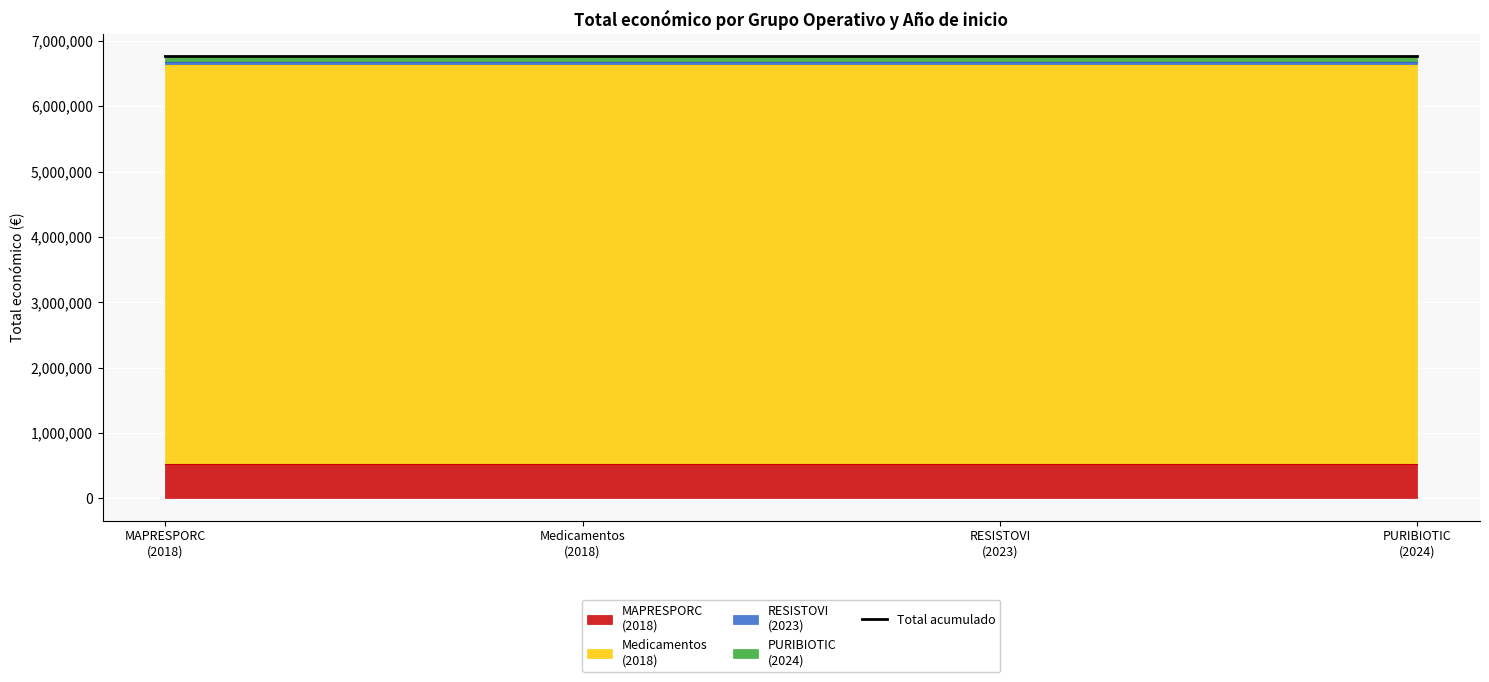

How many data points does each series have?

4